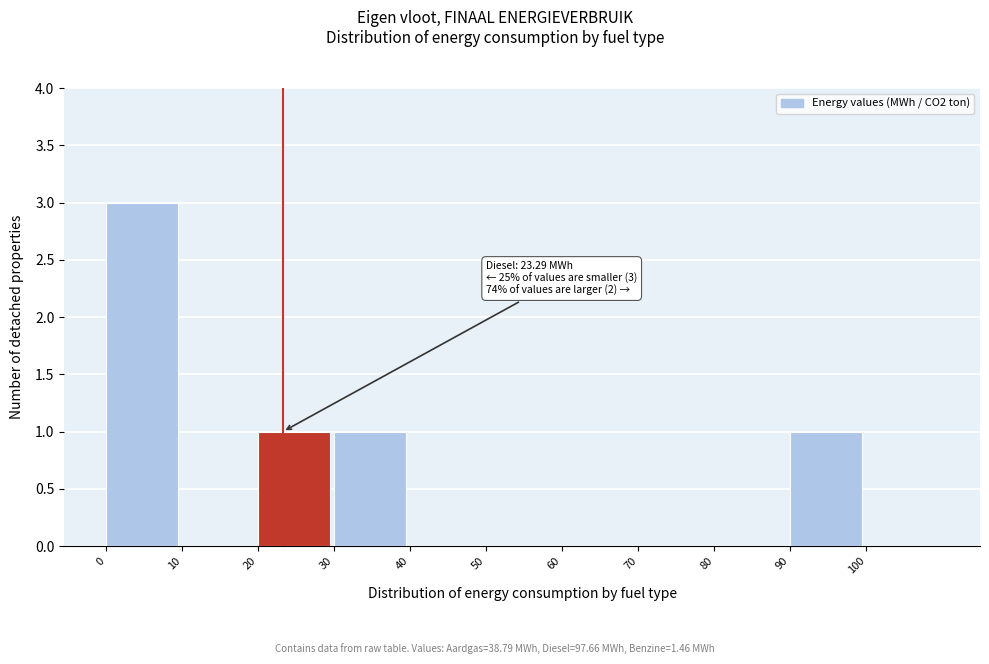

Which range on the x-axis has the tallest bar?

0 to 10